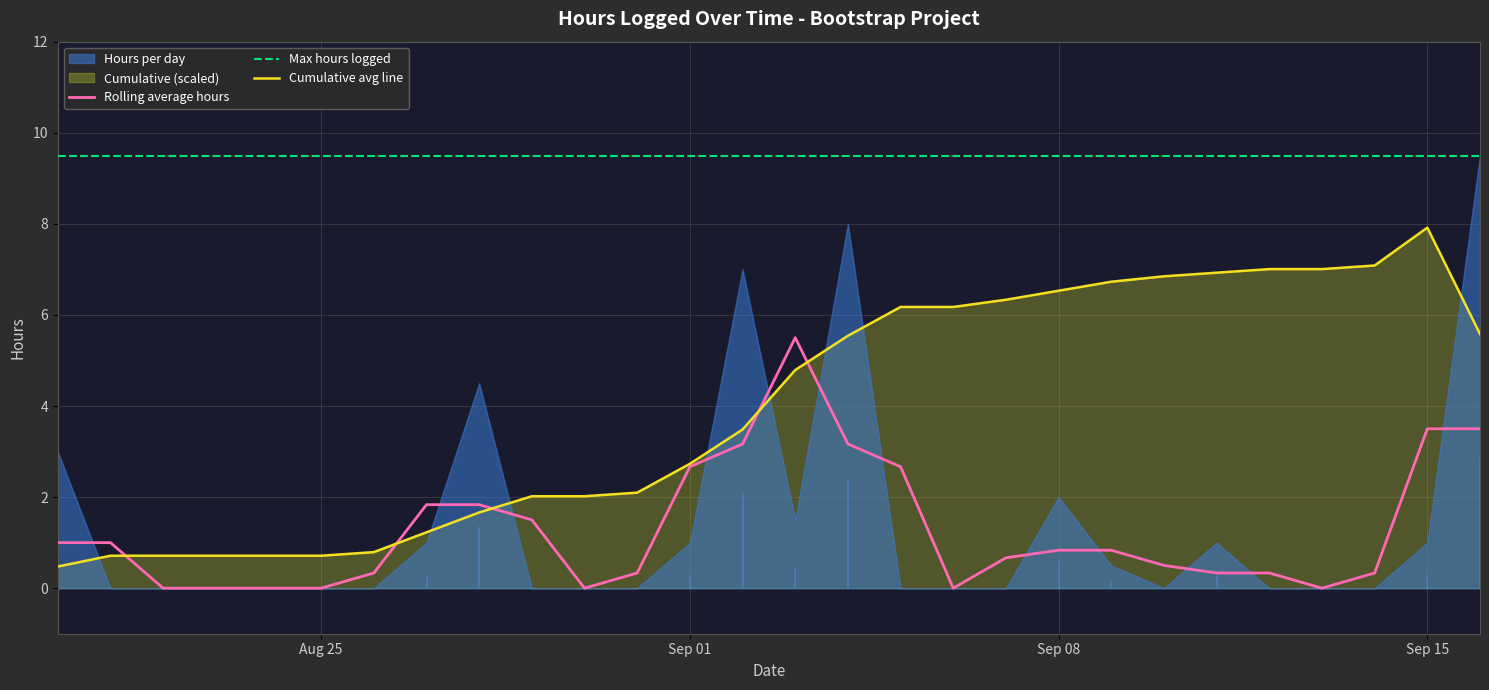

What is the maximum value for Rolling average hours?

5.5